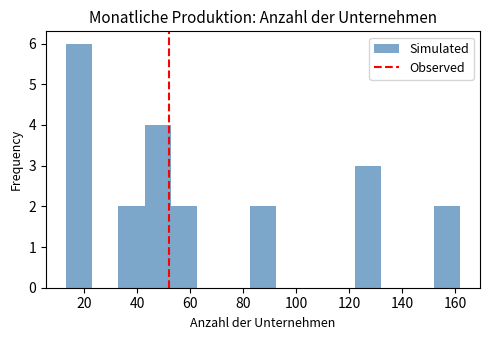

Reading left to right, list every bar in this chart as the range it spans on the x-axis followed by its height. Neither the bar edges nor the heights are printed on the chart, so give them approximately, as read against the axes.

14 to 22: 6
22 to 32: 0
32 to 42: 2
42 to 52: 4
52 to 62: 2
62 to 72: 0
72 to 82: 0
82 to 92: 2
92 to 102: 0
102 to 112: 0
112 to 122: 0
122 to 132: 3
132 to 142: 0
142 to 152: 0
152 to 162: 2